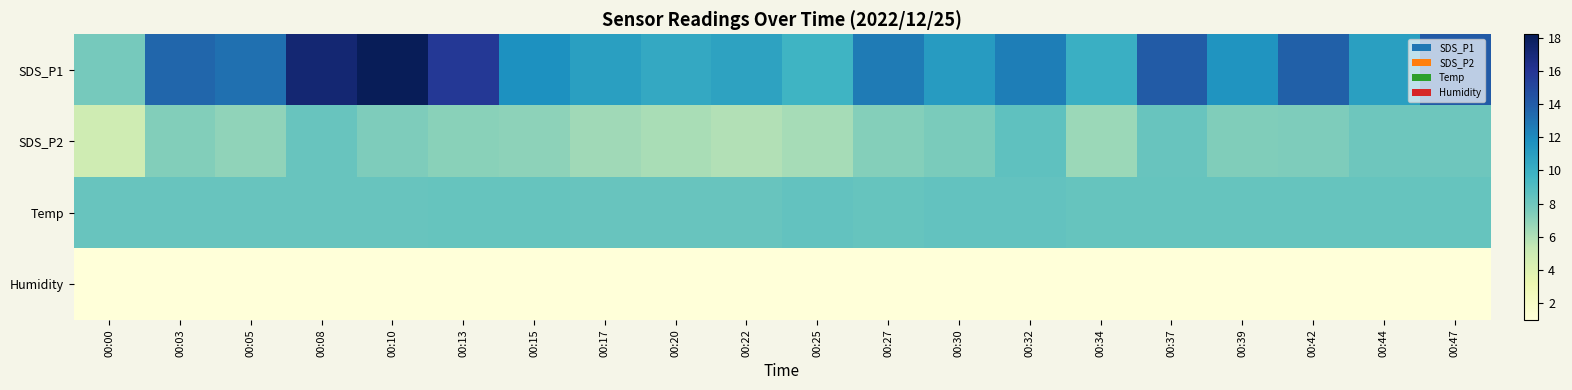

What is the sum of the Temp values at 00:47 and 00:20?

16.5